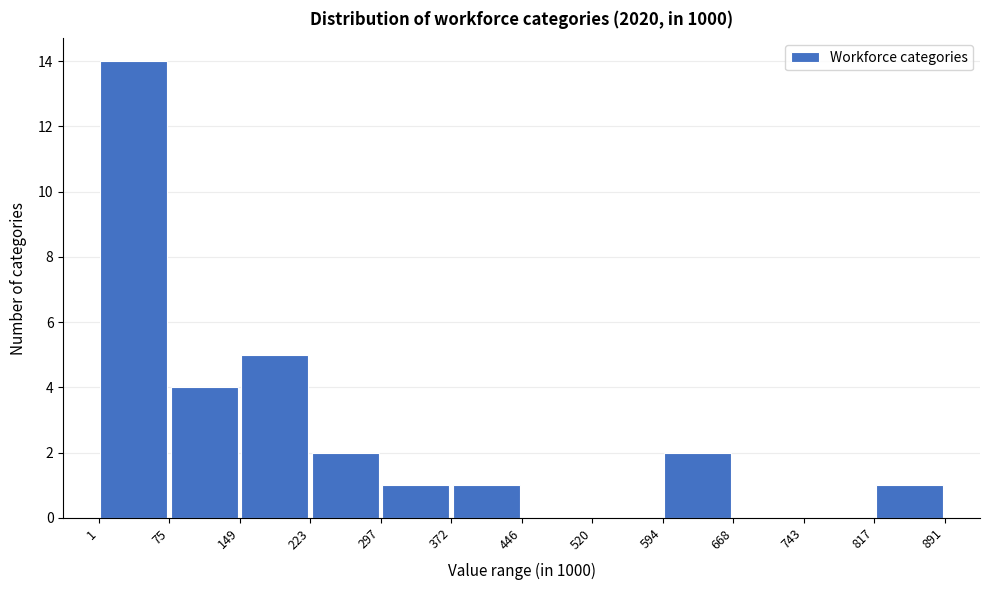

Reading left to right, transcribe this chart: for each bar, give the range it covers on the x-axis and its height. The values are not printed on the chart, so give them approximately, as read against the axis.

1 to 75: 14
75 to 149: 4
149 to 223: 5
223 to 297: 2
297 to 372: 1
372 to 446: 1
446 to 520: 0
520 to 594: 0
594 to 668: 2
668 to 743: 0
743 to 817: 0
817 to 891: 1